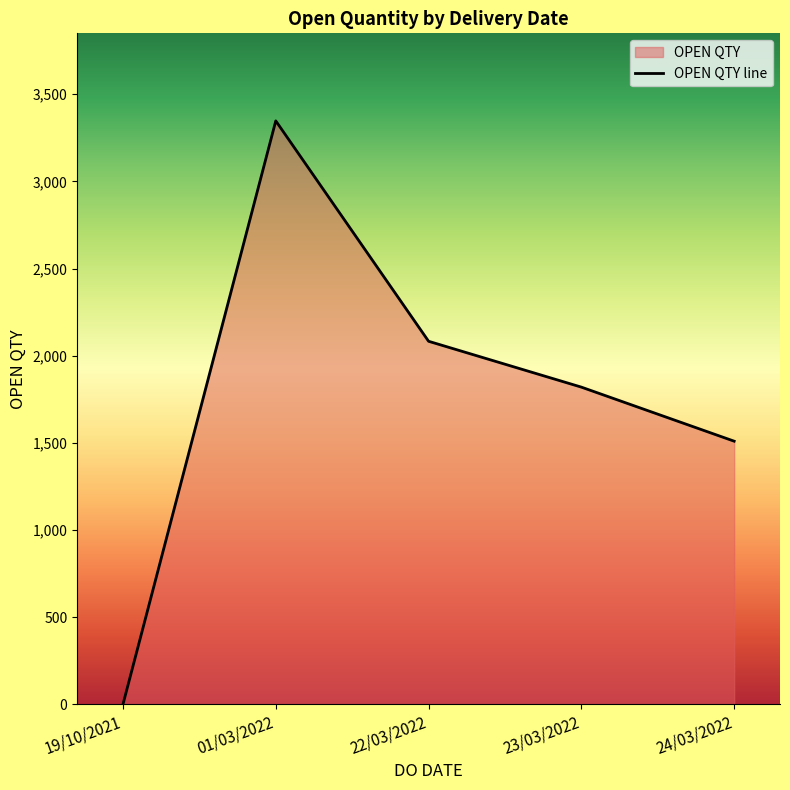

What is the minimum value shown in the chart?

1